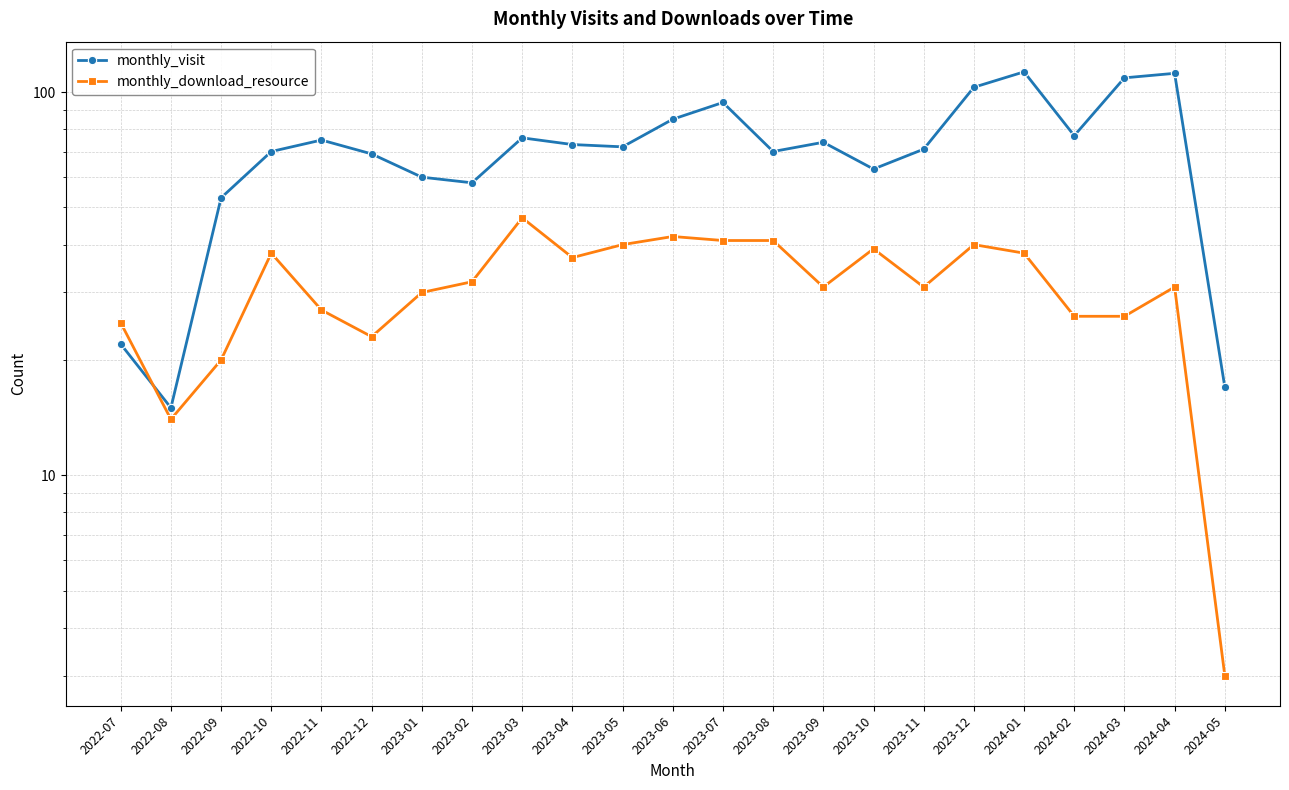

Where is the first local minimum for monthly_visit?

2022-08